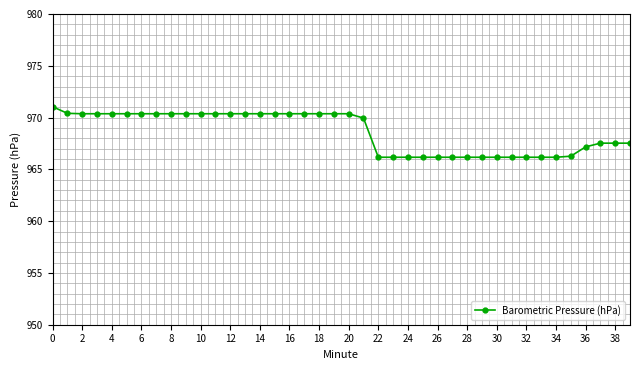

What is the smallest value displayed?

966.2